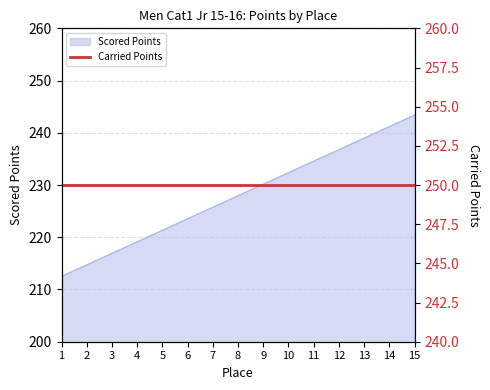

The value at 4 is 392.8. True or false?

False